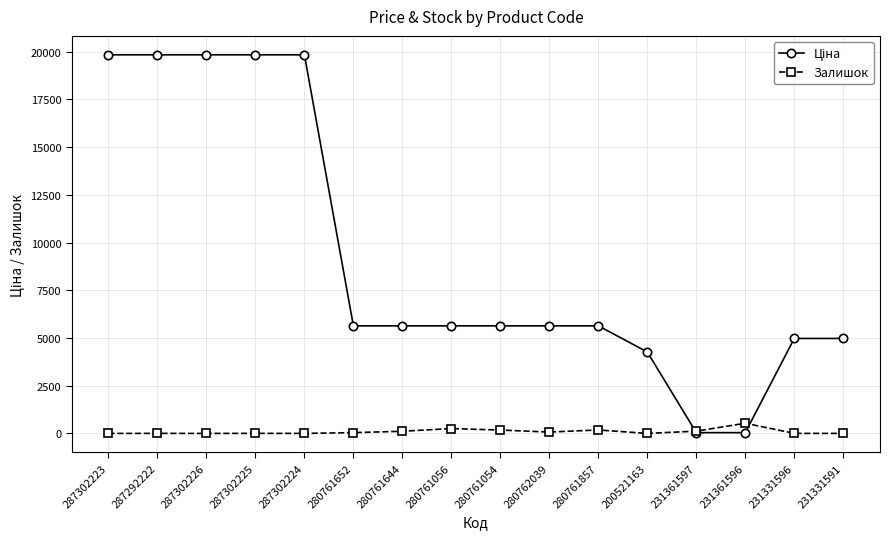

What is the greatest value displayed?

19831.1